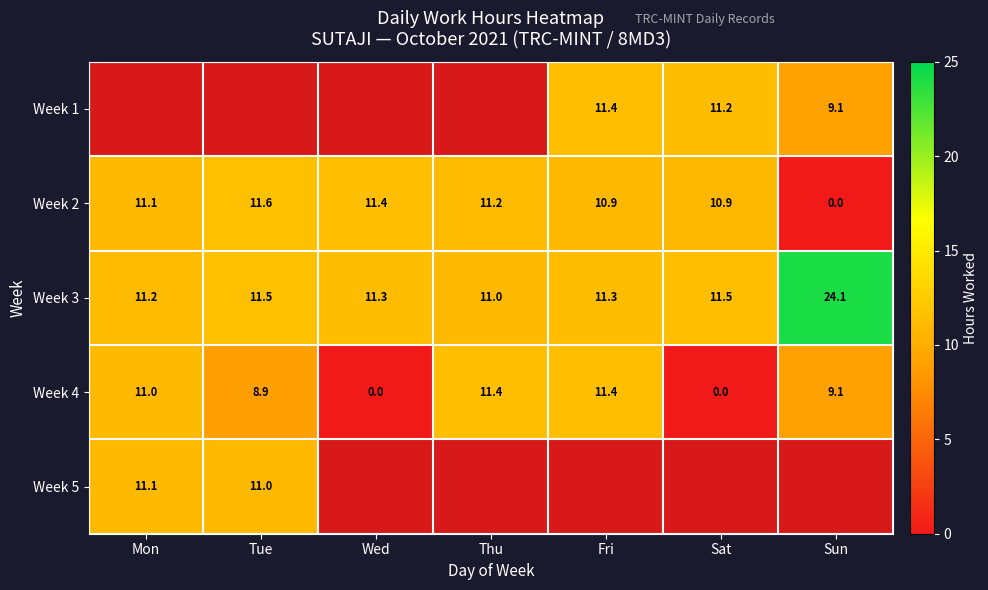

What is the approximate value of Week 2 at Fri?

10.9